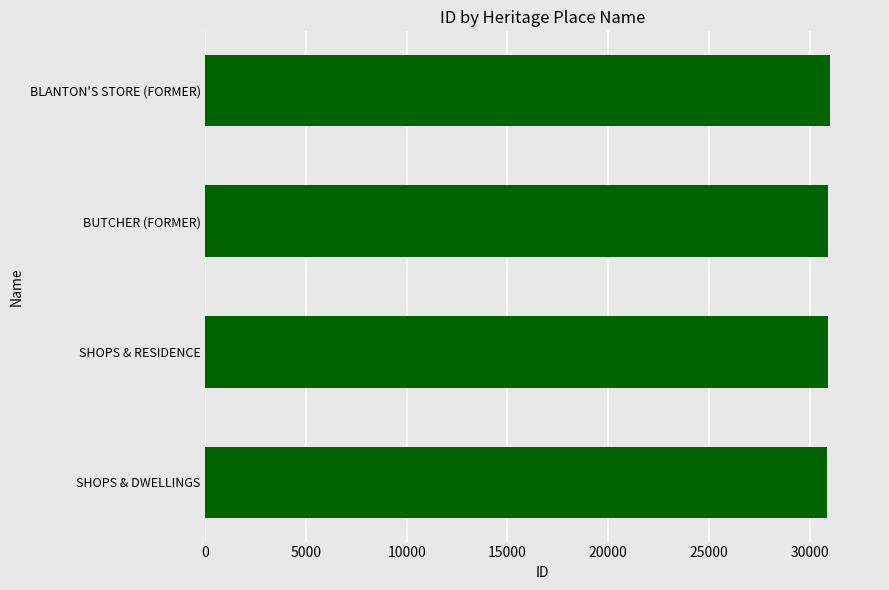

The chart shows a value of 30897 at BUTCHER (FORMER). True or false?

True